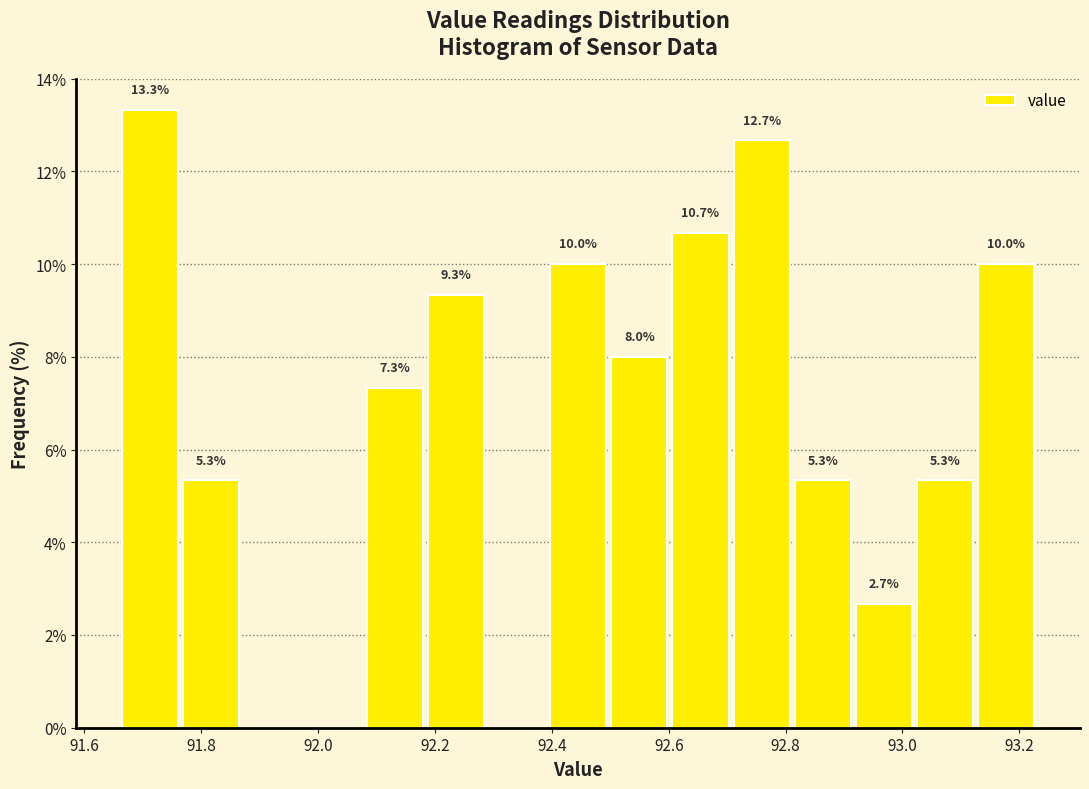

Which range on the x-axis has the tallest bar?

91.66 to 91.76